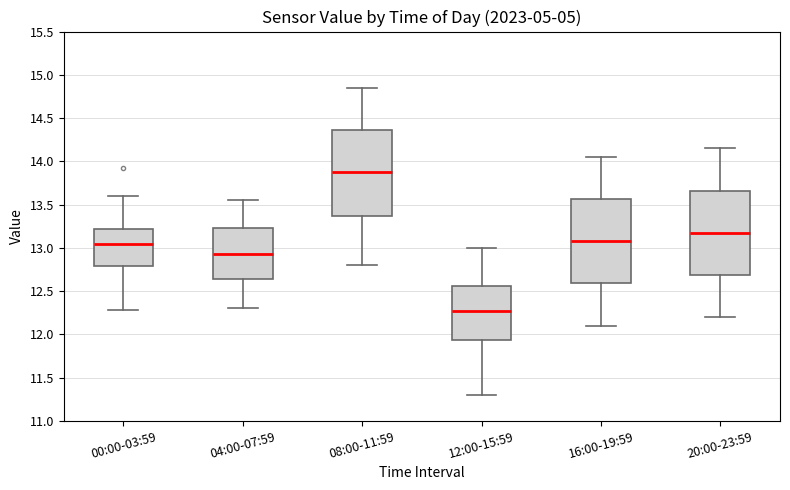

Which box's median line is the lowest?

12:00-15:59